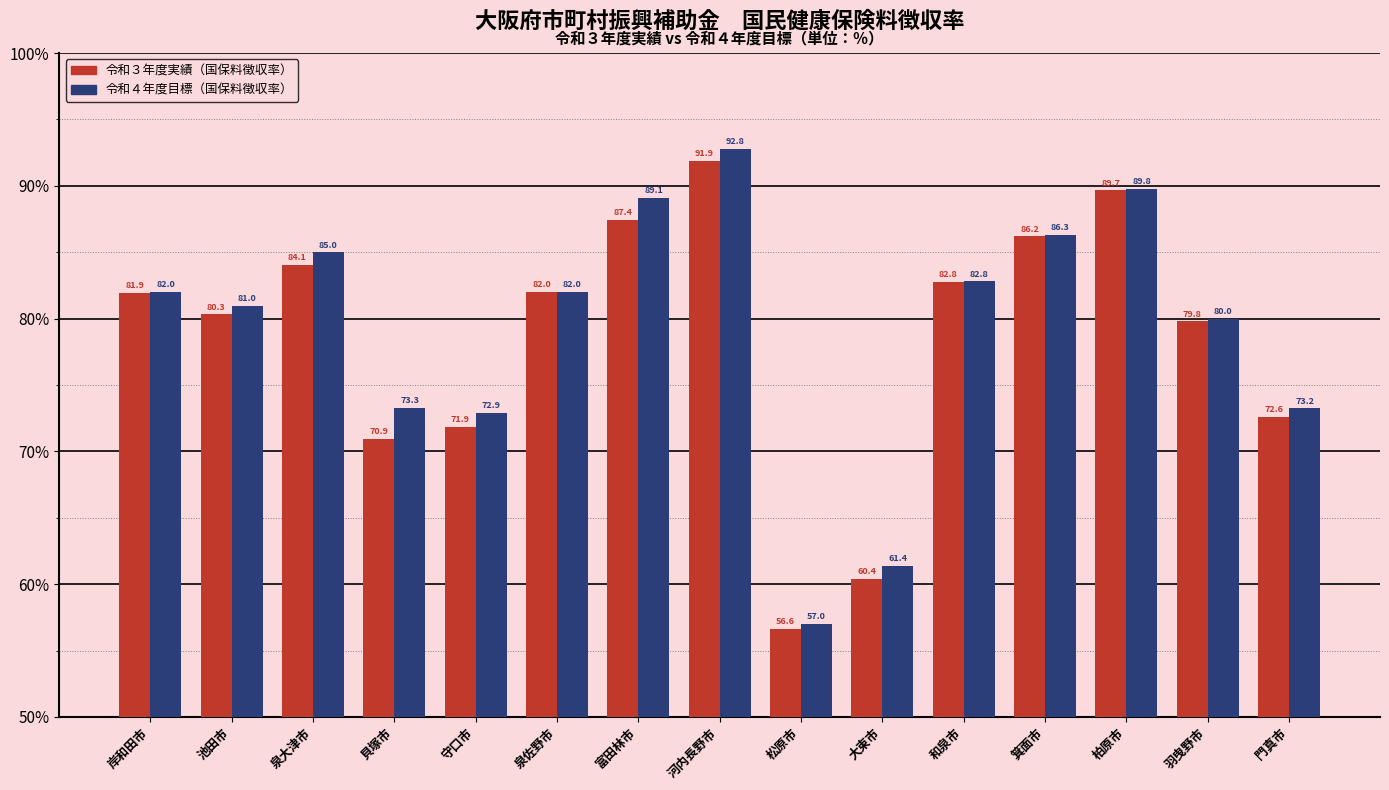

At which category is the sum across all series the highest?

河内長野市